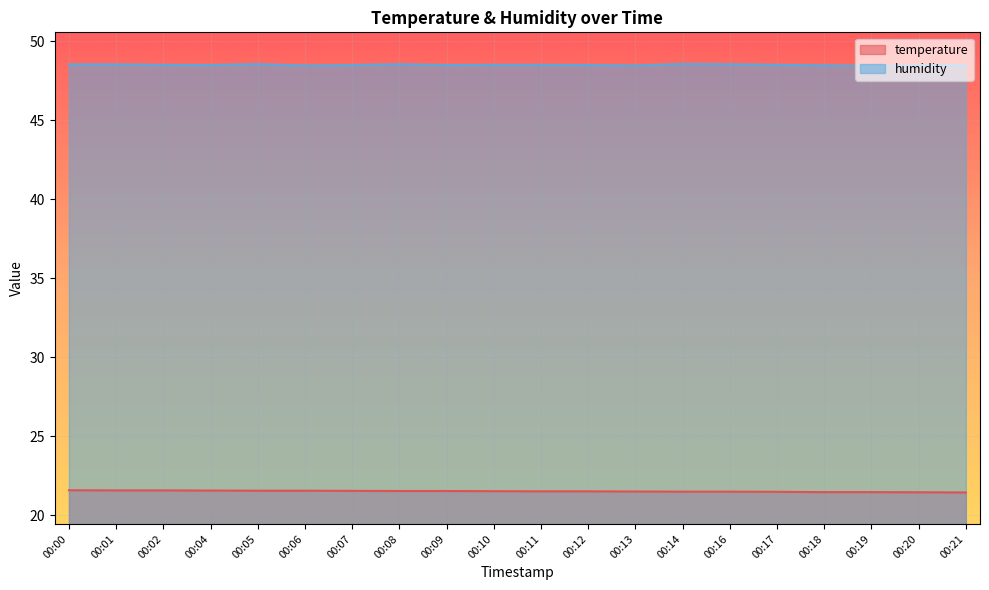

Is the value of humidity at 00:13 greater than the value of temperature at 00:21?

Yes